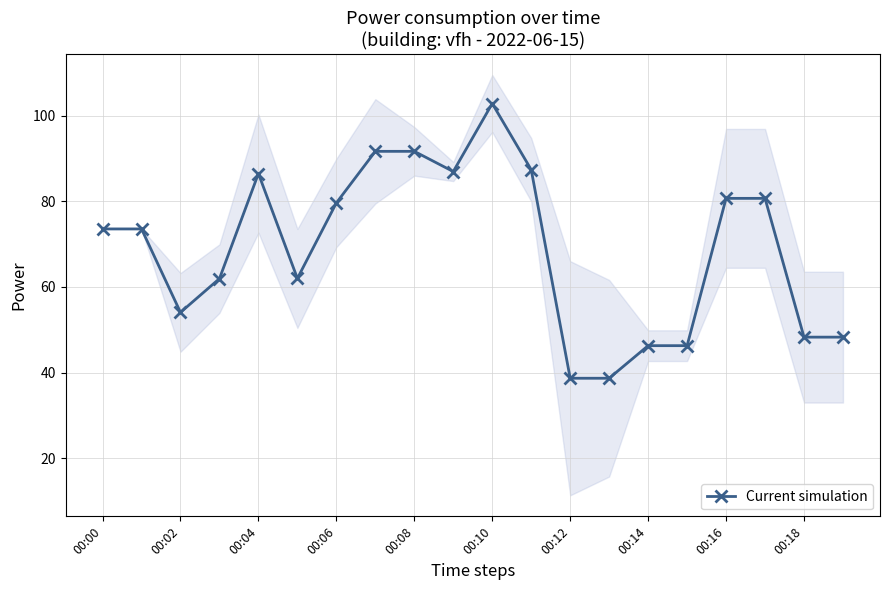

Count the number of values greater than 73.

11